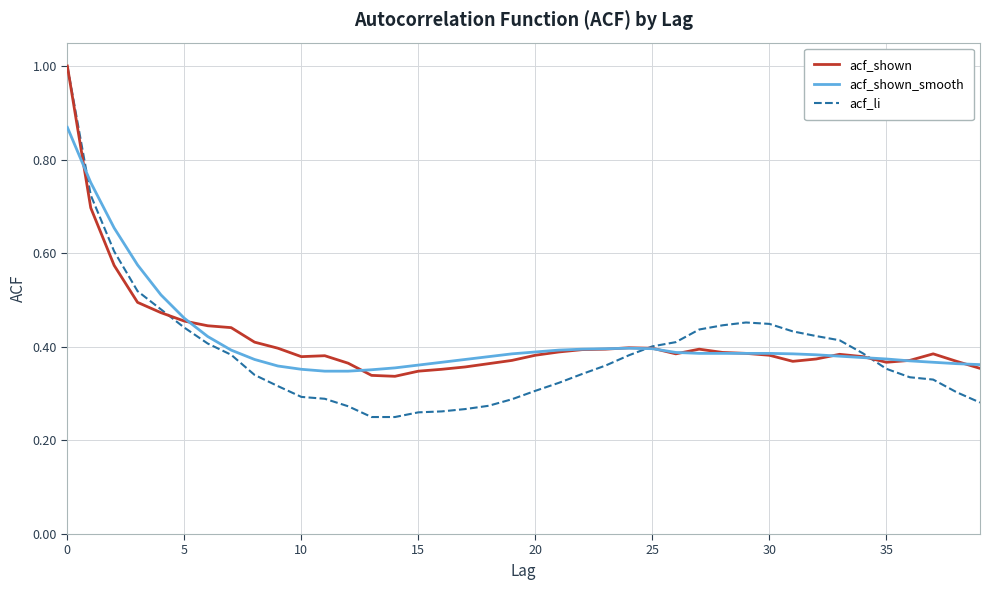

How many lines are shown in the chart?

3